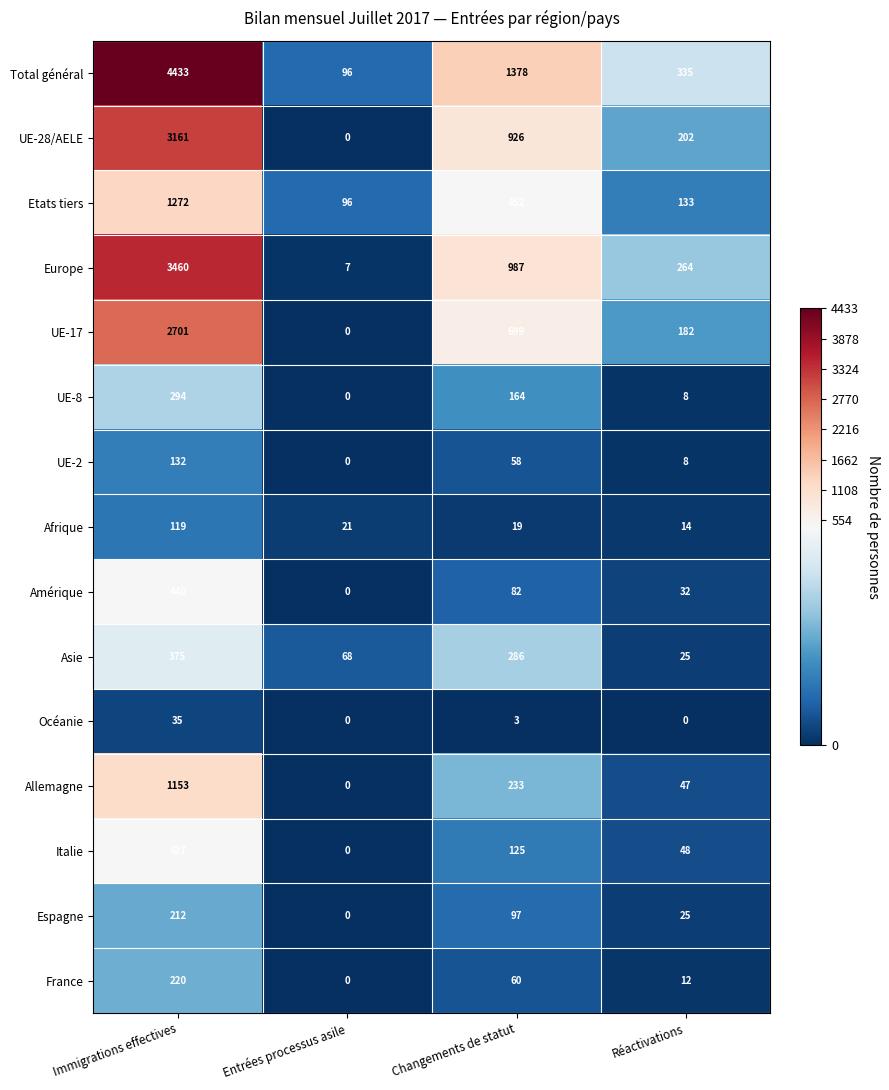

Is it true that Amérique equals 82 at Changements de statut?

True